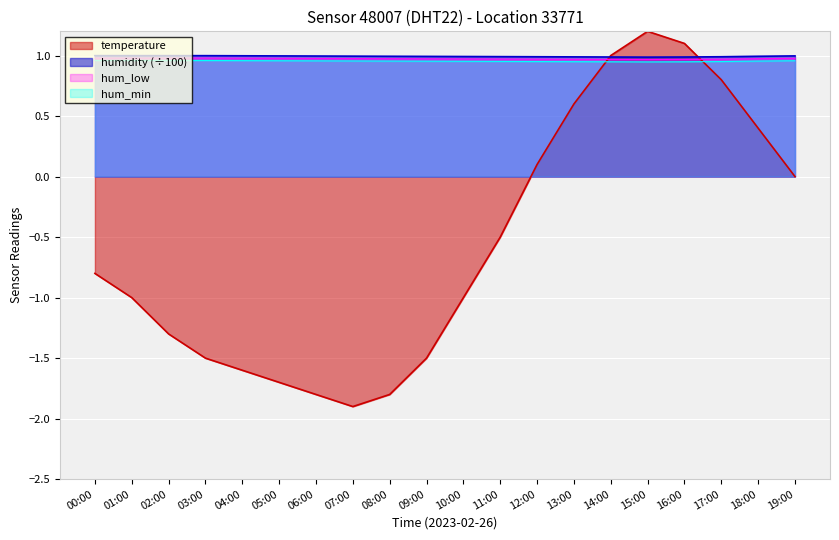

Reading left to right, transcribe all the data shown in this chart.

temperature: 00:00=-0.8	01:00=-1.0	02:00=-1.3	03:00=-1.5	04:00=-1.6	05:00=-1.7	06:00=-1.8	07:00=-1.9	08:00=-1.8	09:00=-1.5	10:00=-1.0	11:00=-0.5	12:00=0.1	13:00=0.6	14:00=1.0	15:00=1.2	16:00=1.1	17:00=0.8	18:00=0.4	19:00=0.0
humidity: 00:00=1.0	01:00=1.0	02:00=1.0	03:00=1.0	04:00=1.0	05:00=1.0	06:00=1.0	07:00=1.0	08:00=1.0	09:00=1.0	10:00=1.0	11:00=1.0	12:00=1.0	13:00=1.0	14:00=1.0	15:00=1.0	16:00=1.0	17:00=1.0	18:00=1.0	19:00=1.0